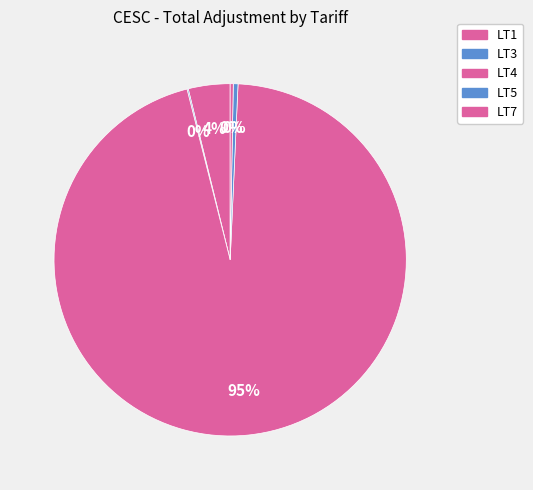

To the nearest percent, what percentage of the pie is LT1?

4%